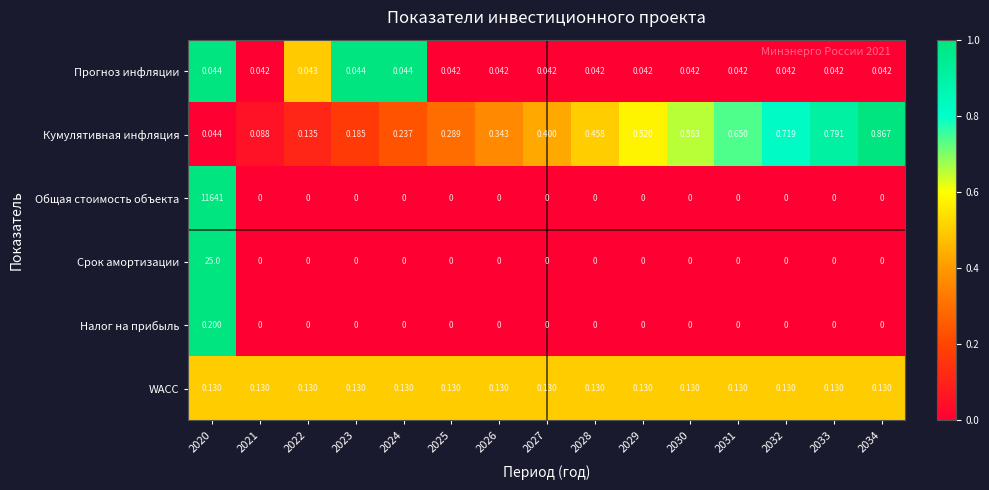

Between 2031 and 2033, which series saw the biggest shift?

Кумулятивная инфляция